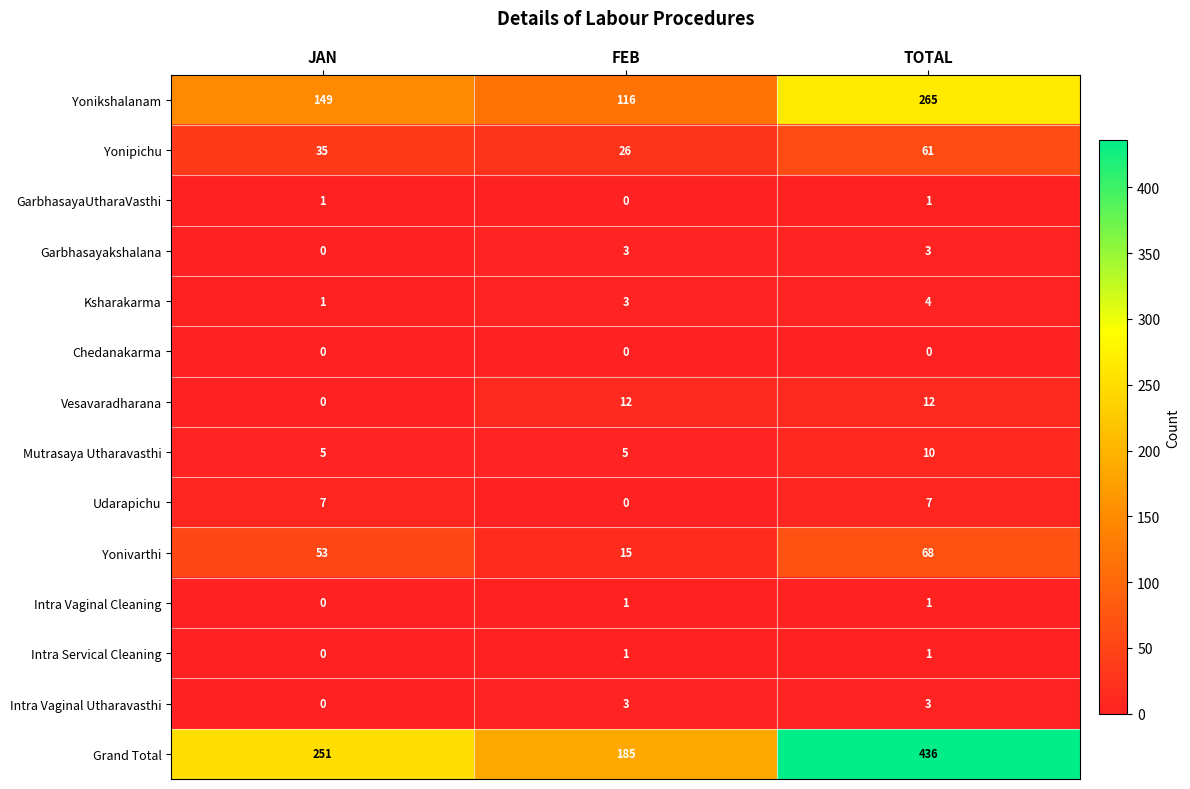

What is the difference between the highest and lowest values at FEB?

185